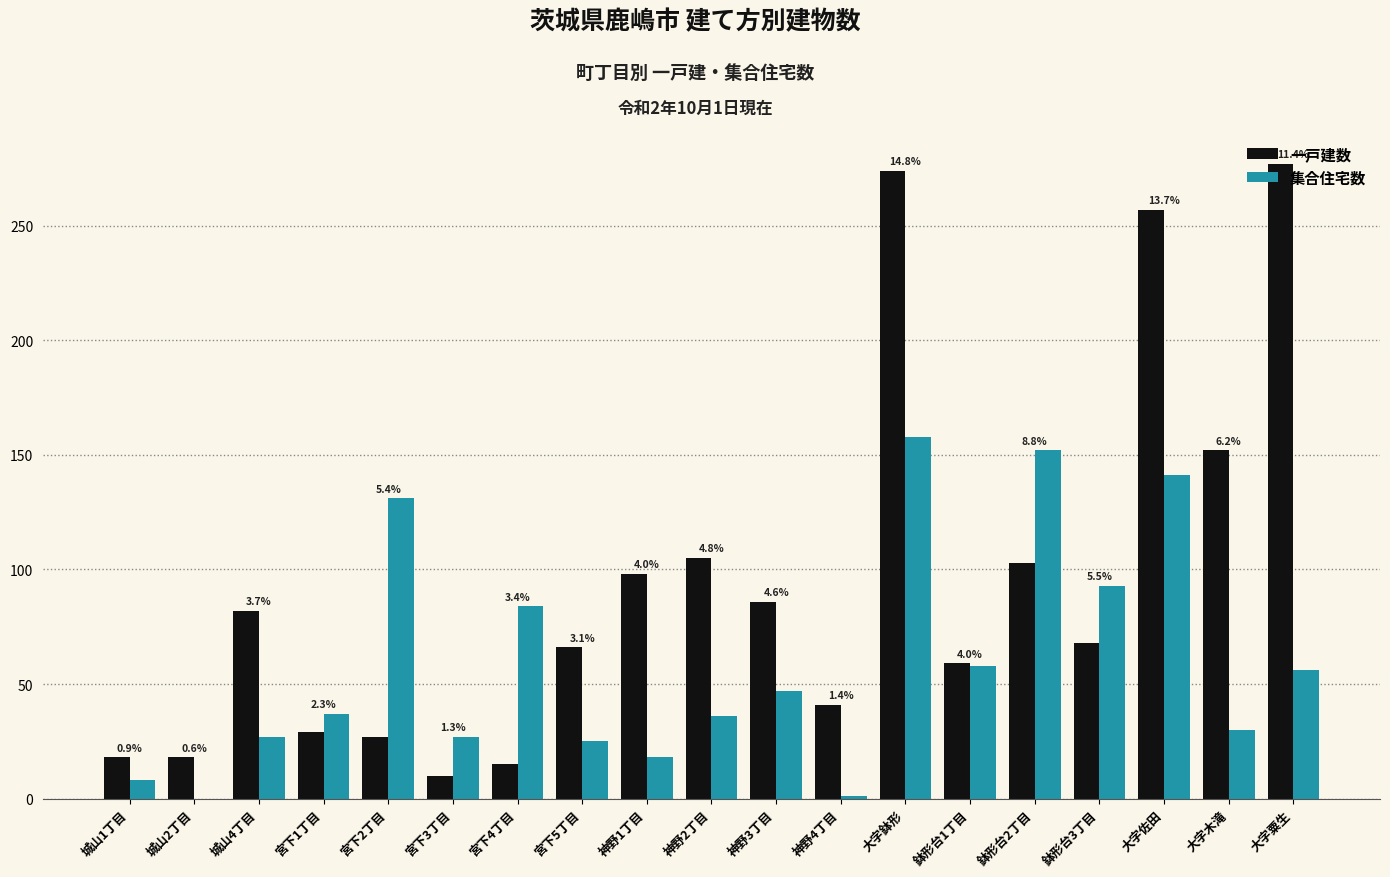

What are all the series names shown in the legend?

一戸建数, 集合住宅数